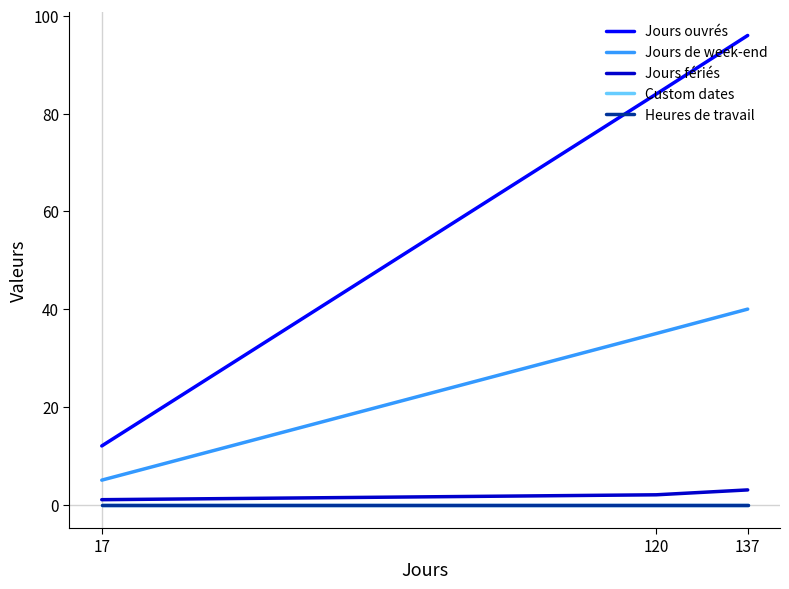

What is the difference between the maximum and minimum values in the Jours ouvrés series?

84